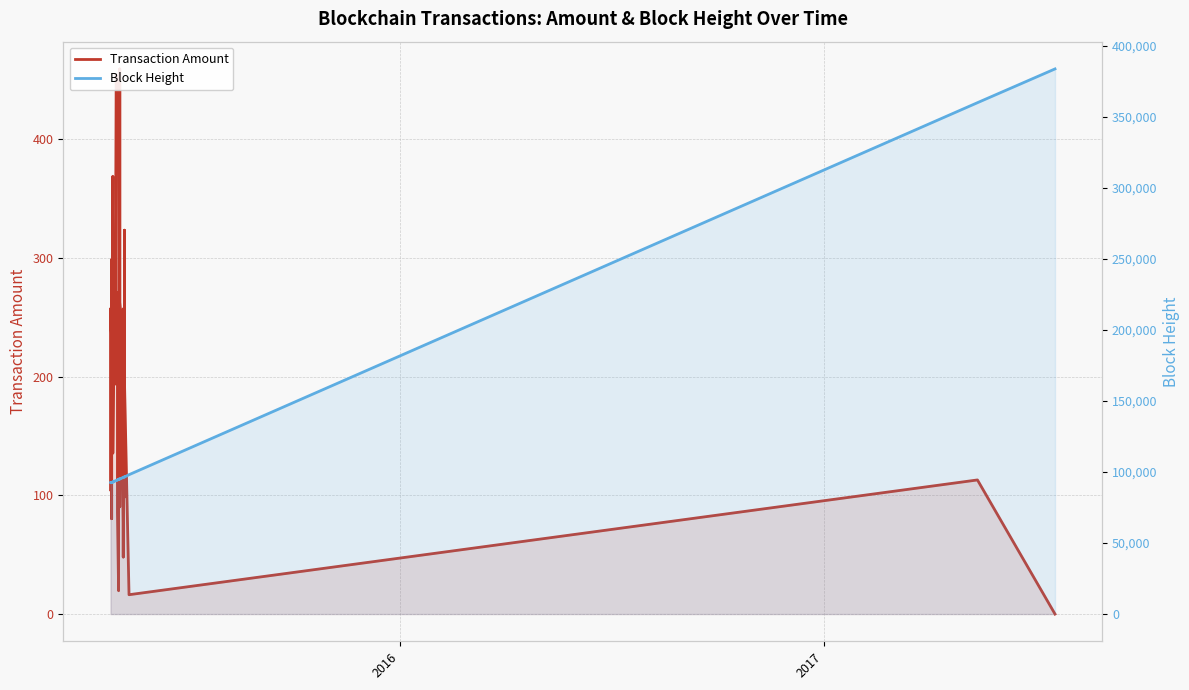

Is the value of Transaction Amount at 2017 greater than the value of Block Height at 29?

No